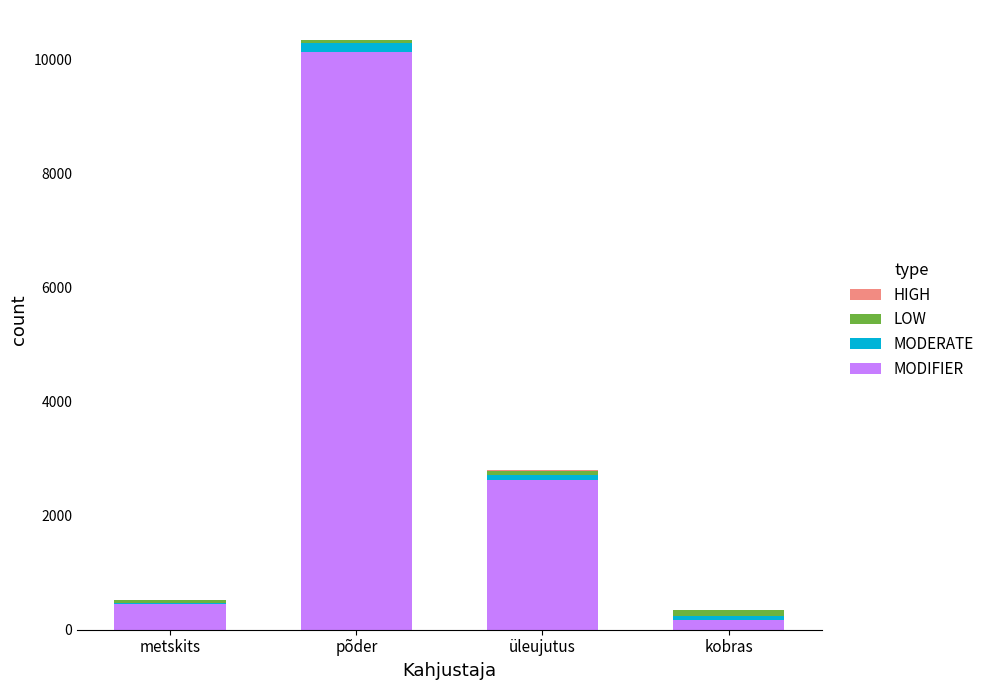

At which label does MODIFIER reach its peak?

põder